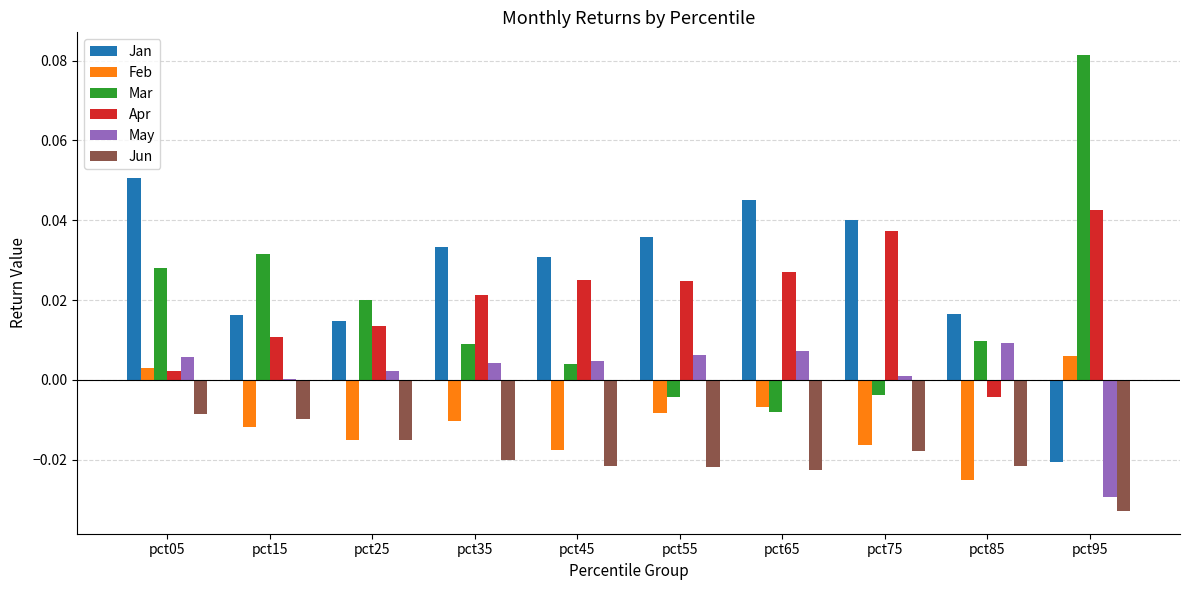

Which category has the highest value across all series?

pct95